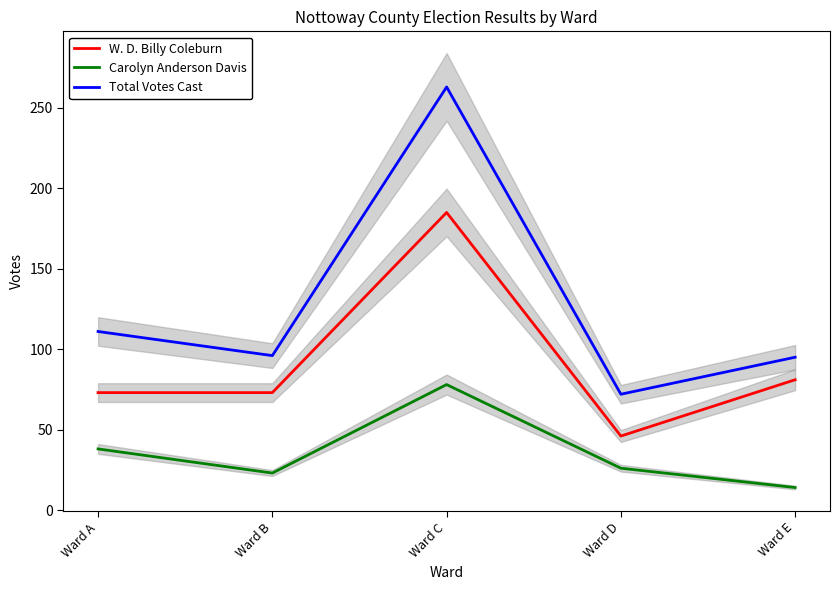

What is the value of the W. D. Billy Coleburn point at the 4th from the left?

46